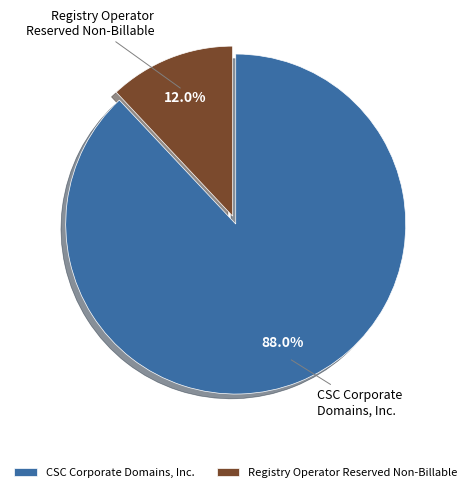

What percentage is the CSC Corporate Domains, Inc. slice, to the nearest percent?

88%